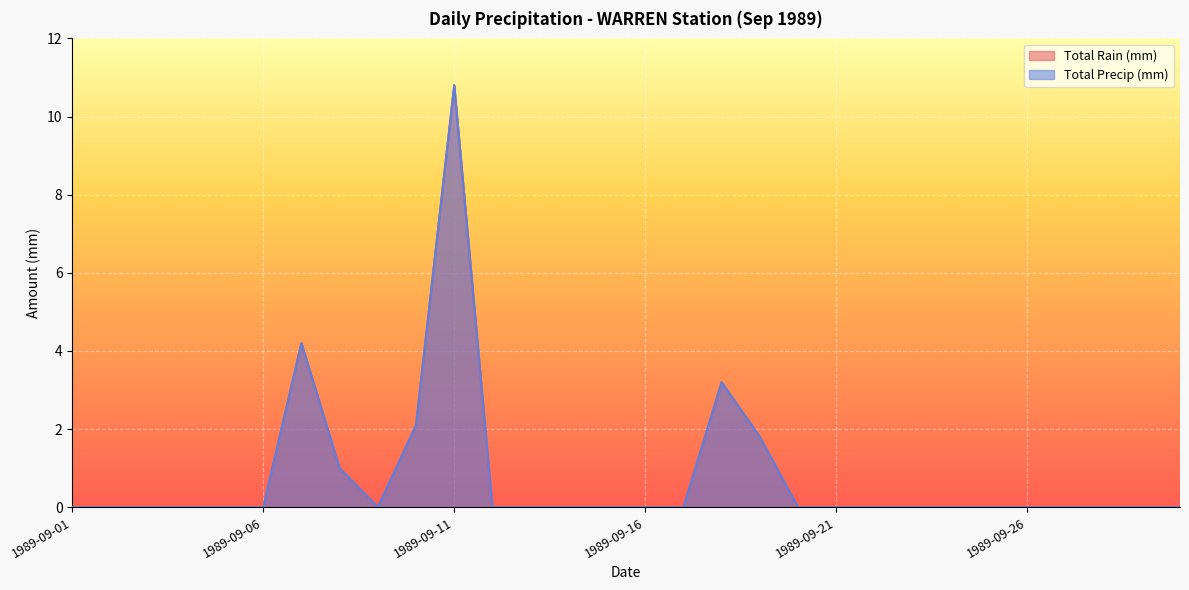

Is it true that Total Rain (mm) equals 2.2 at 1989-09-18?

False